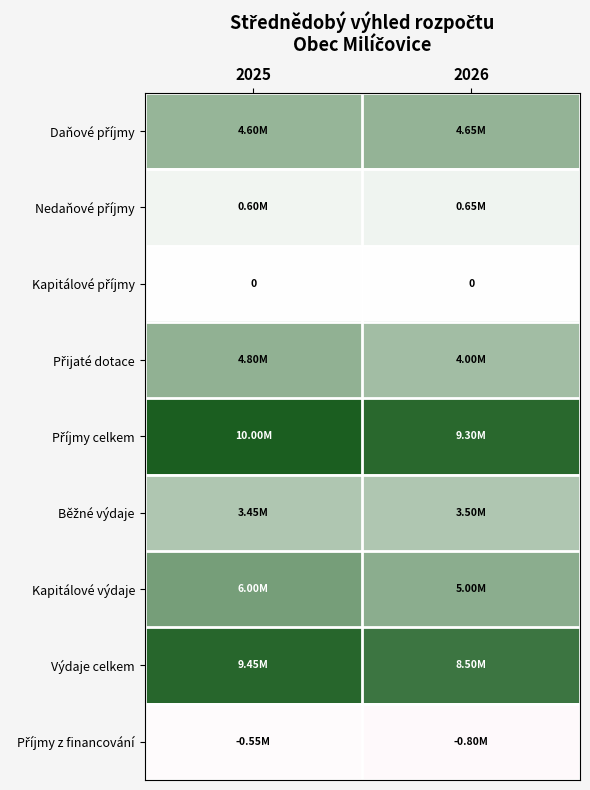

What is the minimum value shown in the chart?

-800000